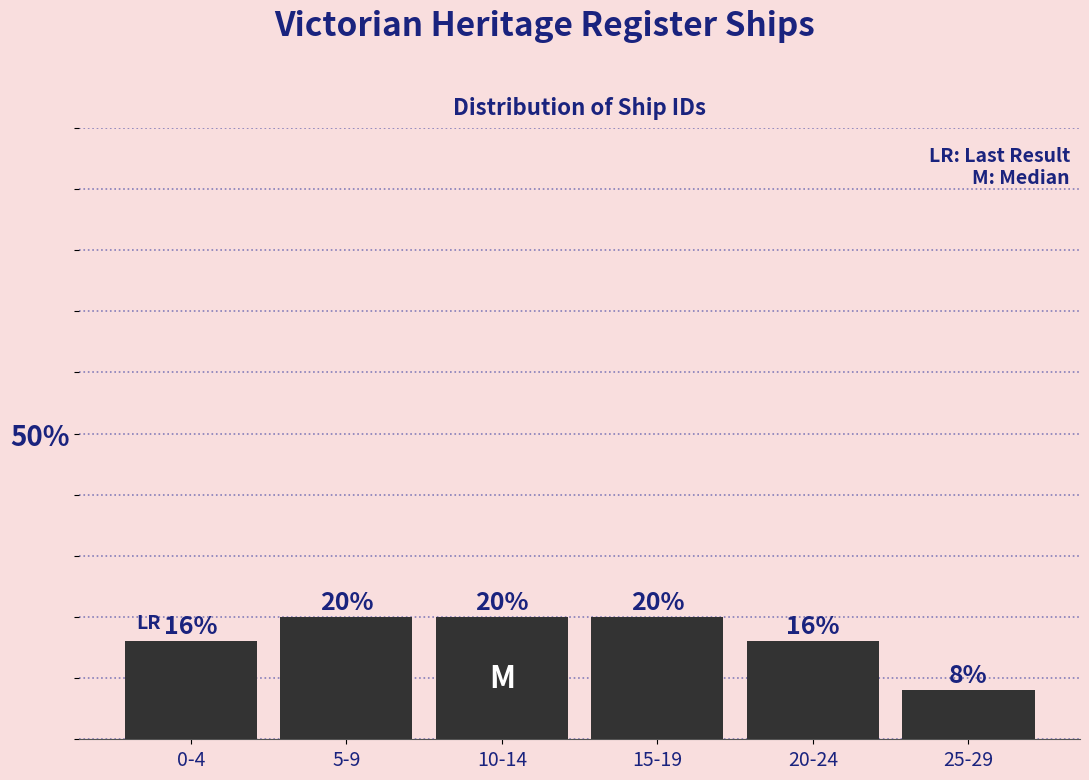

Reading right to left, what are all the values shown in this chart?

25-29=8	20-24=16	15-19=20	10-14=20	5-9=20	0-4=16